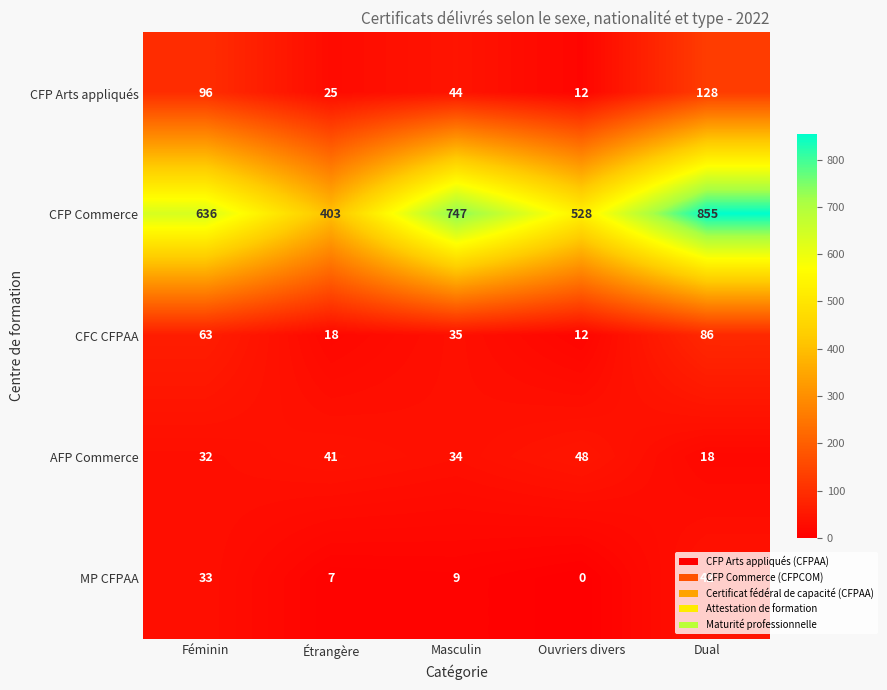

True or false: MP CFPAA has a value of 4 at Étrangère.

False